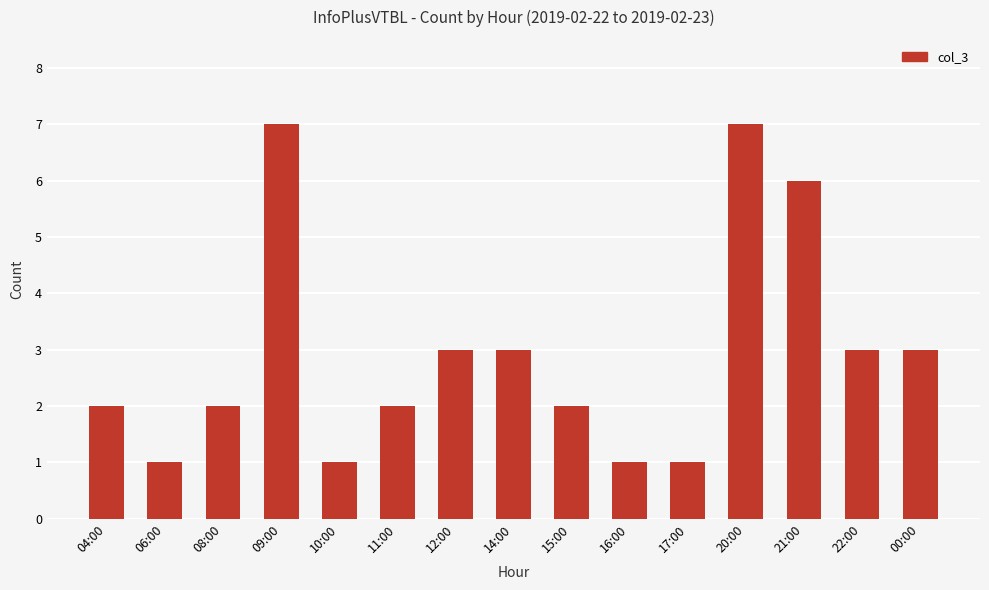

Does the chart contain any negative values?

No